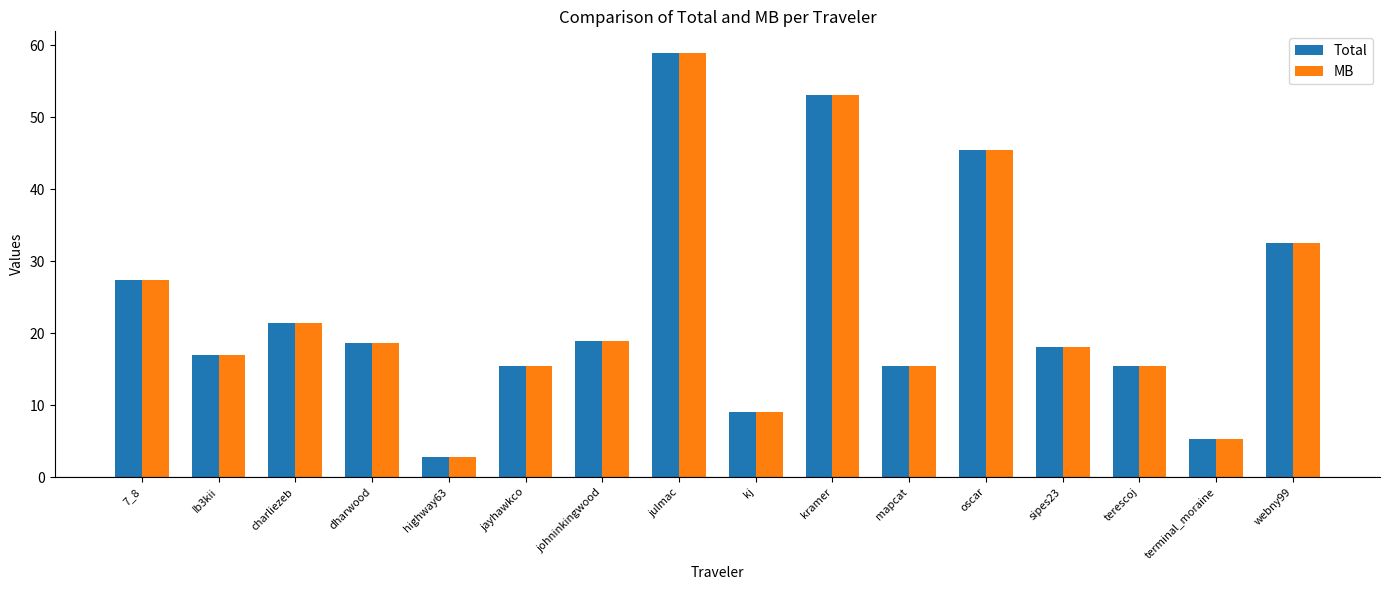

The MB series shows 11.3 at Ib3kii. True or false?

False